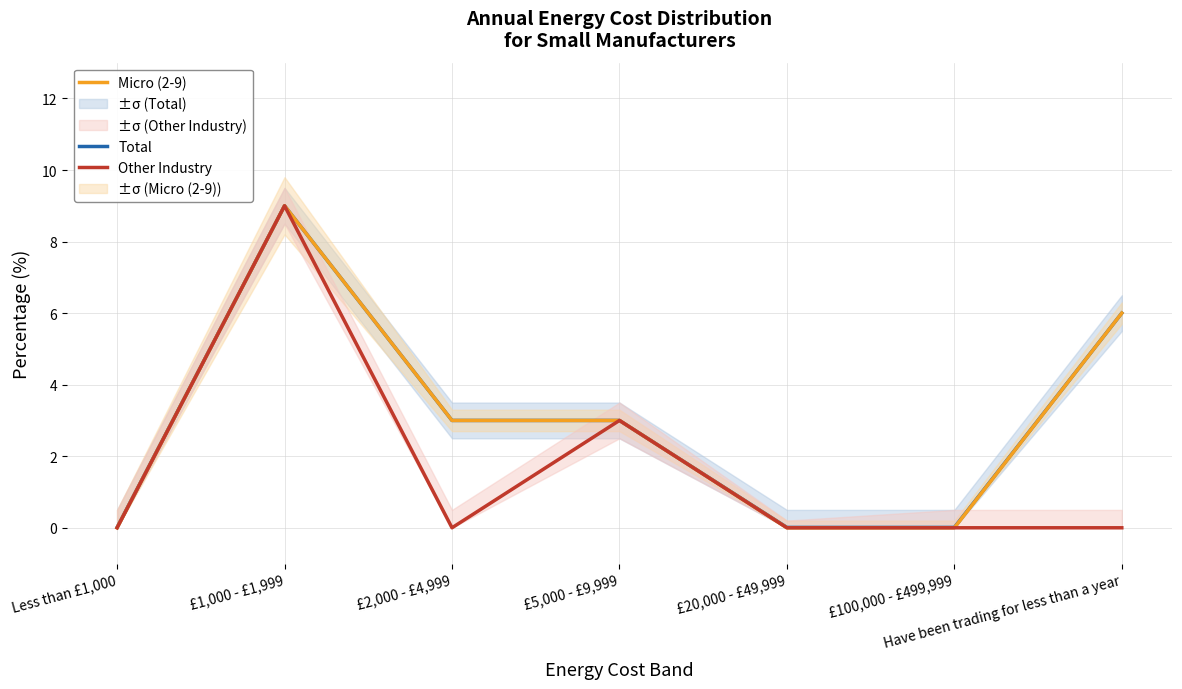

What is the highest value of the Total series?

9.0